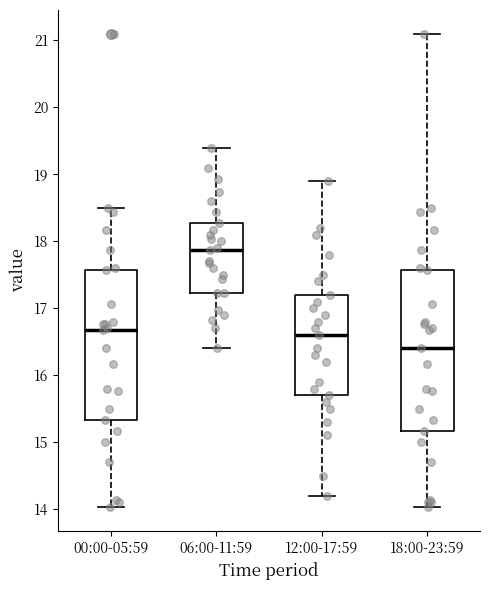

Reading left to right, read every box against the y-axis: the position of its median line, the range the box covers, and the ends of its whiskers. The values are not printed on the chart, so give them approximately, as read against the axis.

00:00-05:59: median 16.7, box 15.3 to 17.6, whiskers 14.0 to 18.5
06:00-11:59: median 17.9, box 17.2 to 18.3, whiskers 16.4 to 19.4
12:00-17:59: median 16.6, box 15.7 to 17.2, whiskers 14.2 to 18.9
18:00-23:59: median 16.4, box 15.2 to 17.6, whiskers 14.0 to 21.1